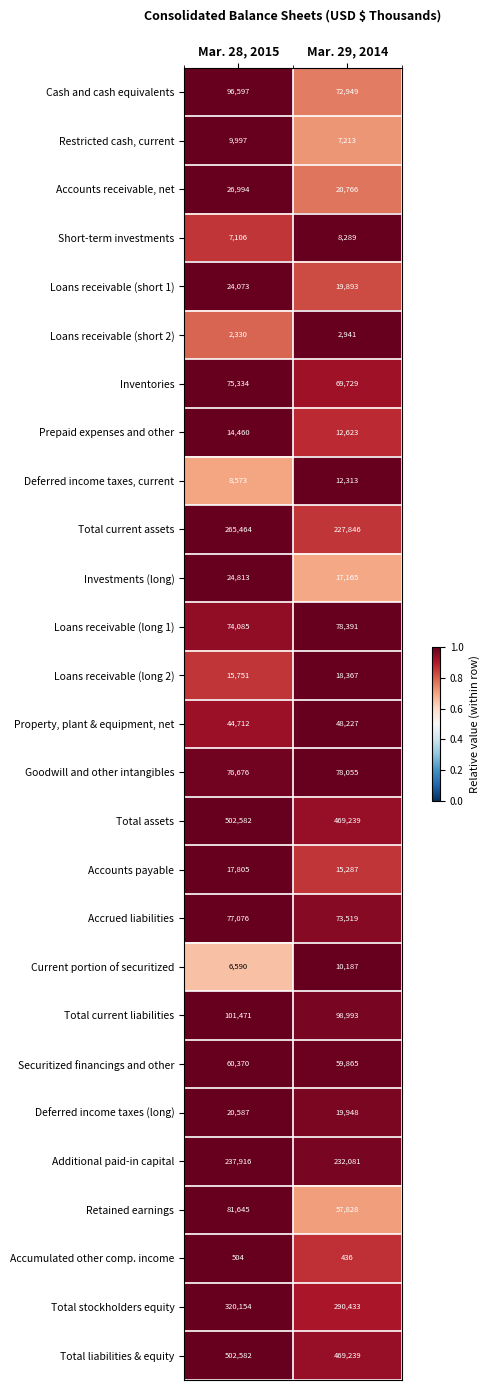

What is the difference between the Total assets values at Mar. 29, 2014 and Mar. 28, 2015?

33343